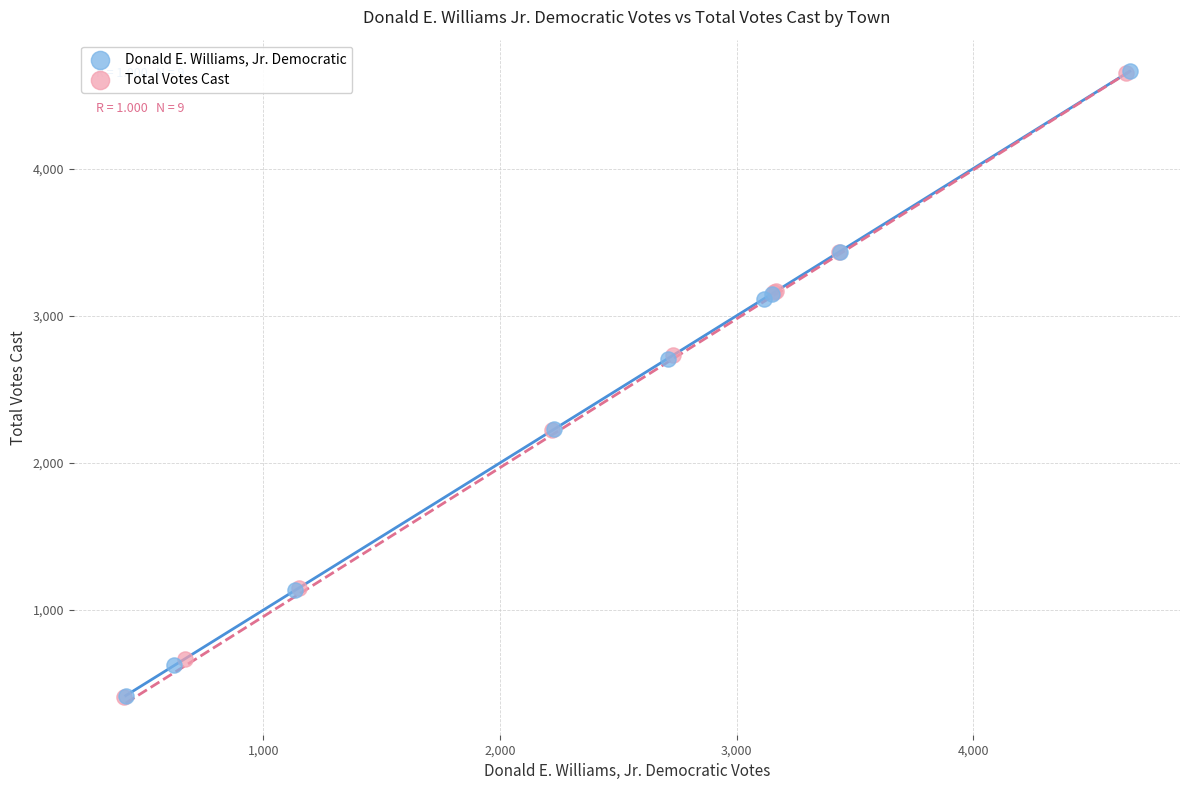

Which series has the largest Y range (max minus min)?

Donald E. Williams, Jr. Democratic